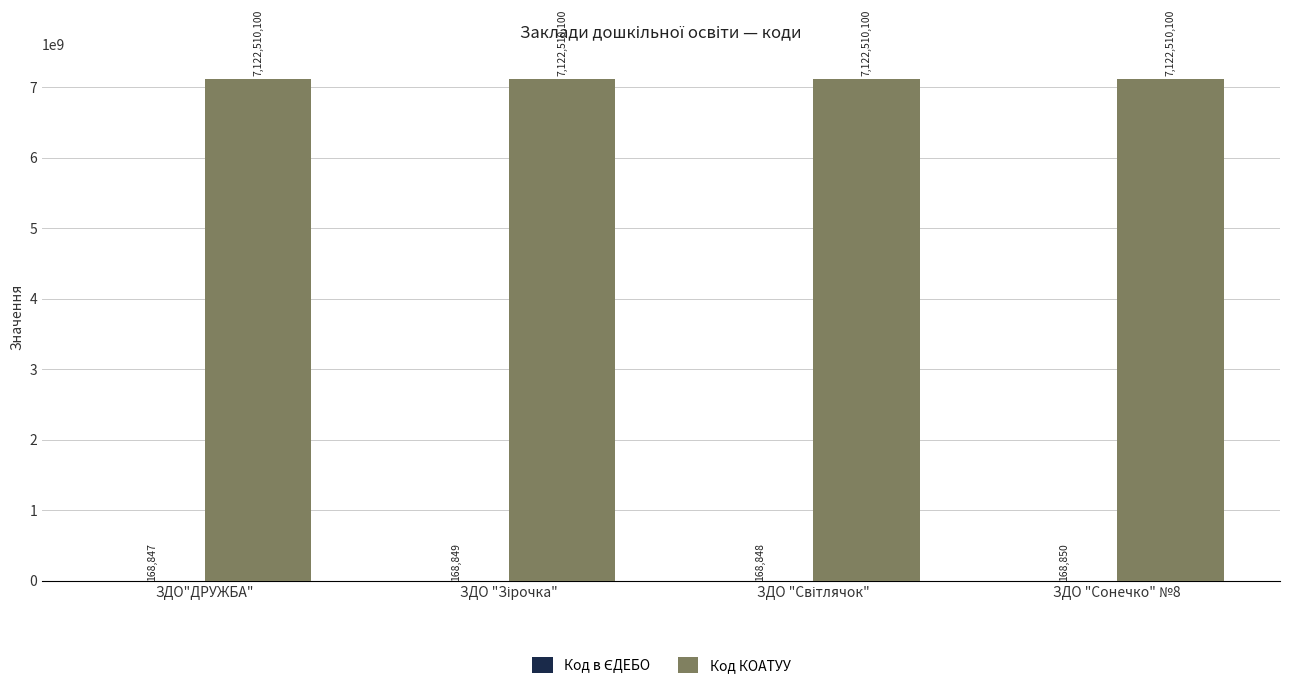

What is the greatest value displayed?

7122510100